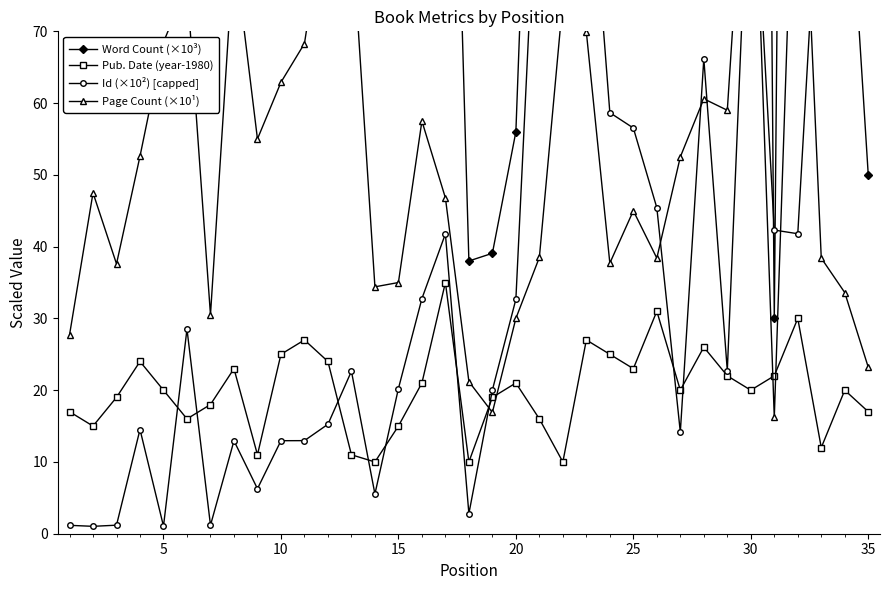

The value of Pub. Date (year-1980) at 20 is 4. True or false?

False